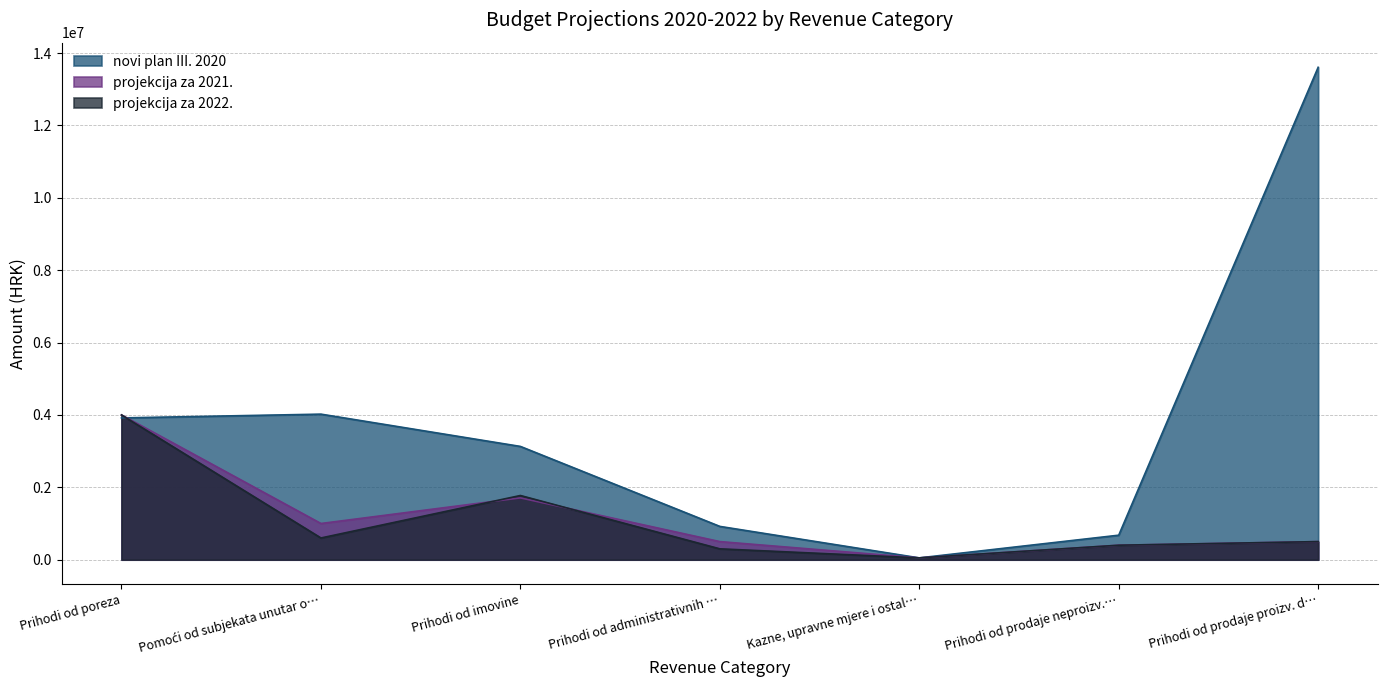

What is the label of the 5th point from the right?

Prihodi od imovine